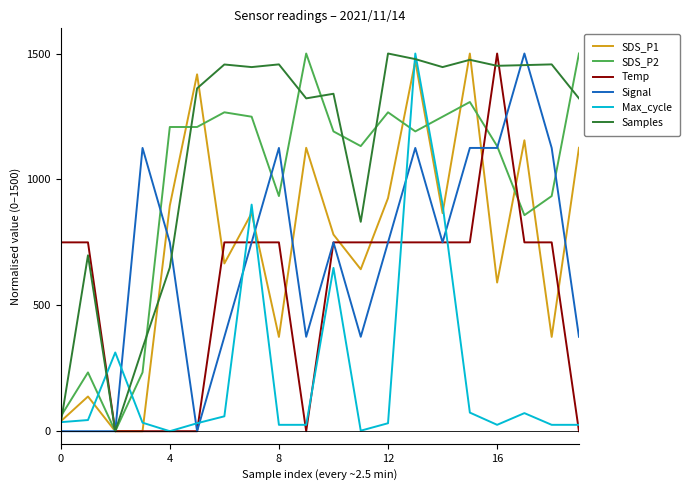

What is the highest value of the SDS_P1 series?

1500.0